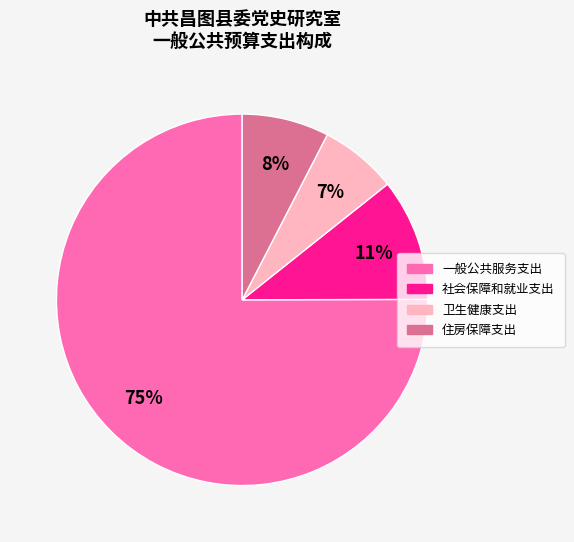

Rank the categories by value from lowest to highest.

卫生健康支出, 住房保障支出, 社会保障和就业支出, 一般公共服务支出